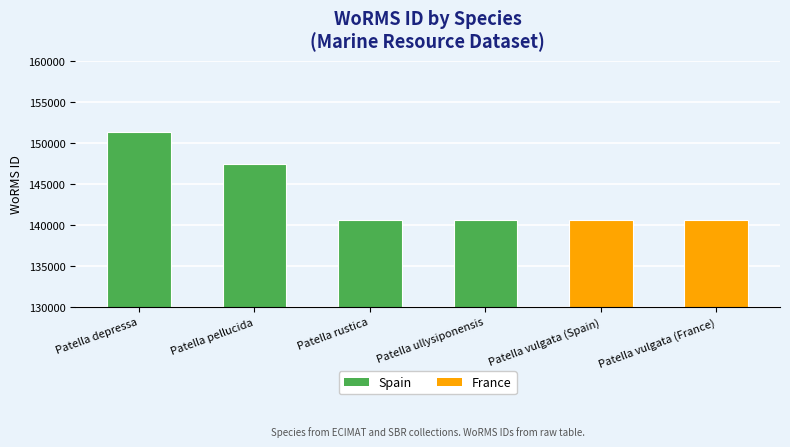

Approximately how many times larger is the value at Patella rustica compared to Patella ullysiponensis?

1.0